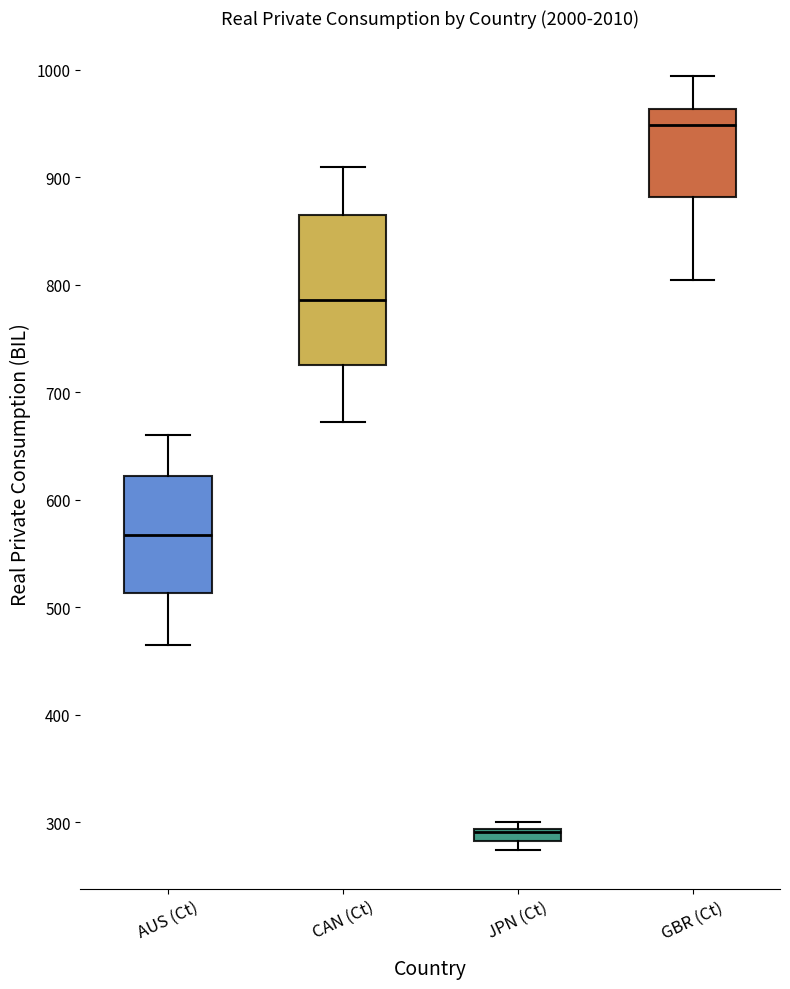

Which box has the lowest median line?

JPN (Ct)